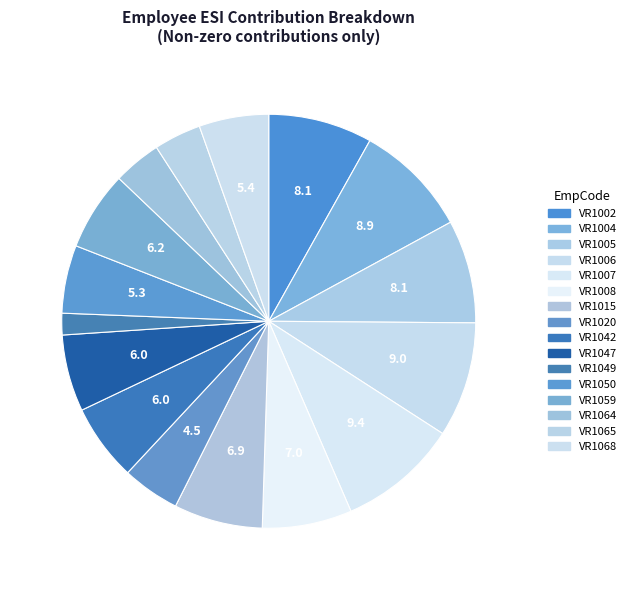

How many slices are in this pie chart?

16